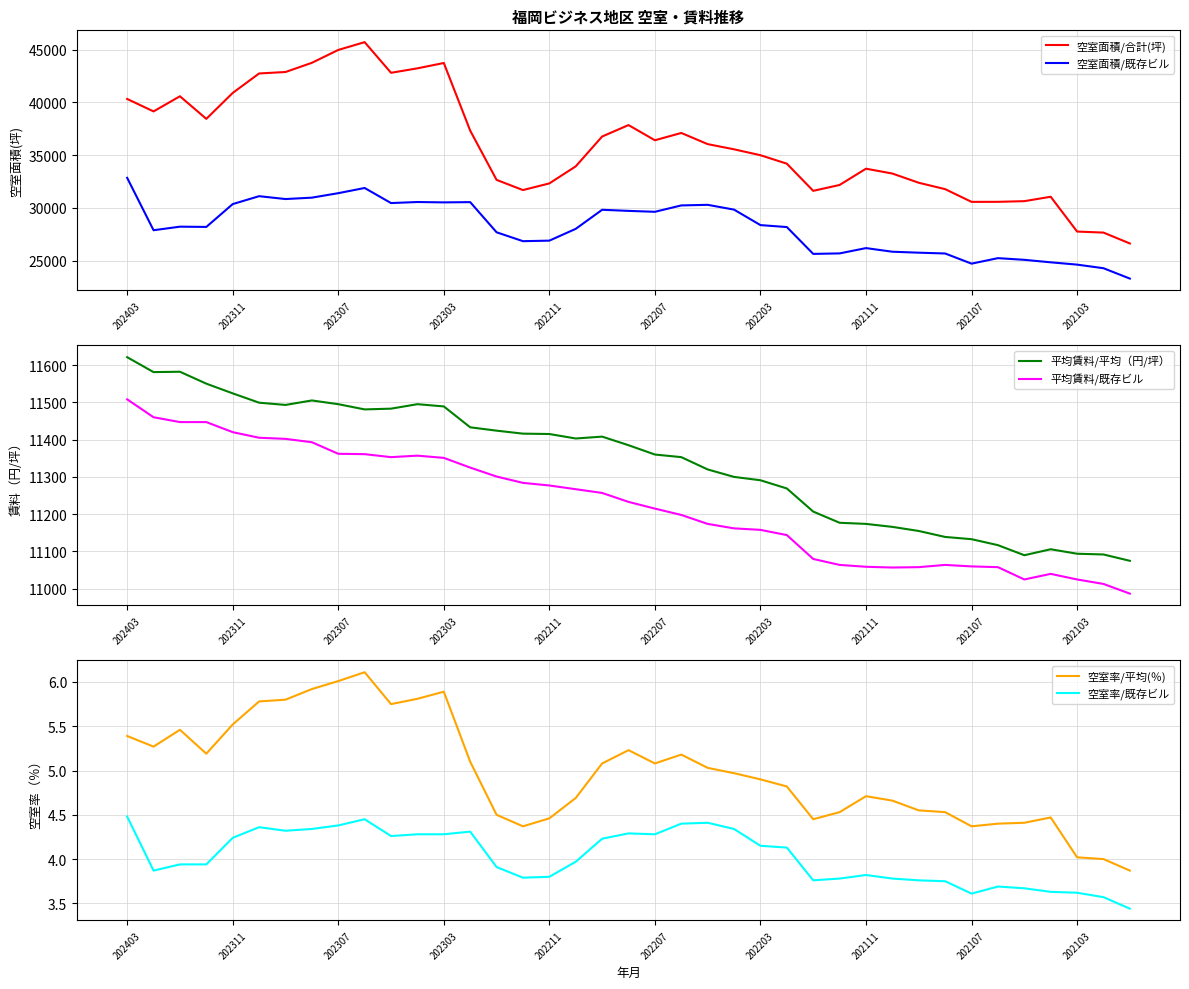

How many lines are shown in the chart?

6